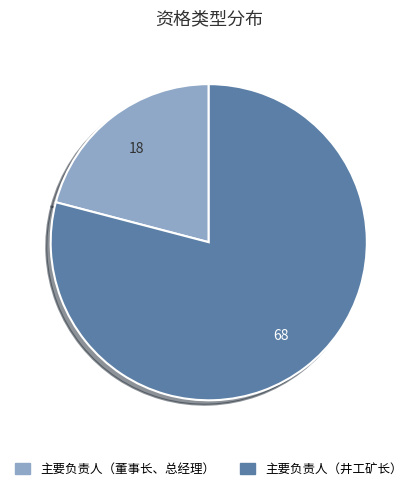

What is the largest slice in the pie chart?

主要负责人（井工矿长）